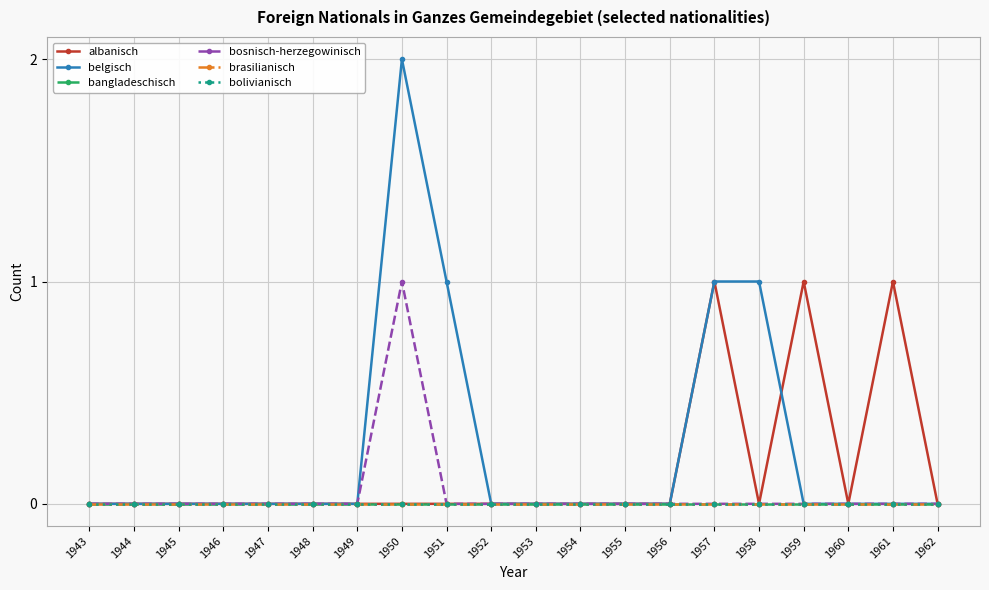

Is this an area chart (filled region under the line)?

No